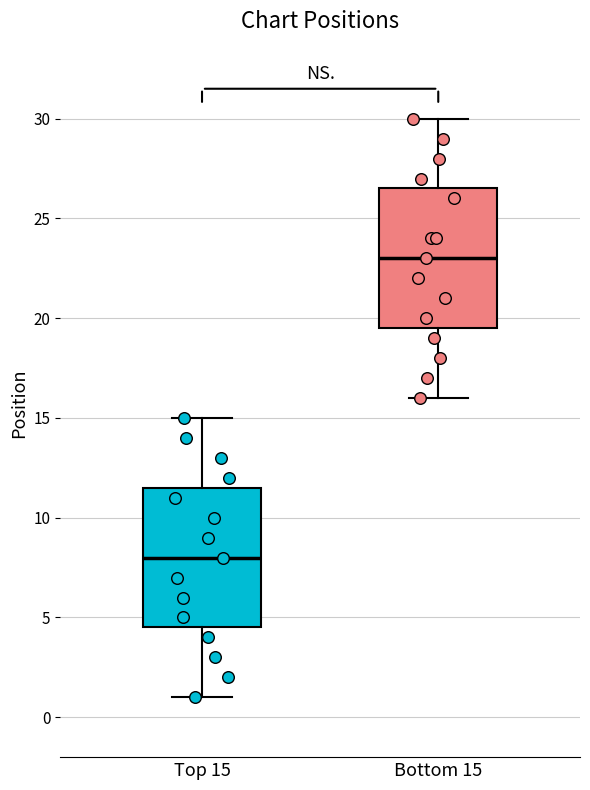

Where does the upper whisker of the box for Bottom 15 end on the y-axis? The values are not printed on the chart, so give them approximately, as read against the axis.

30.0